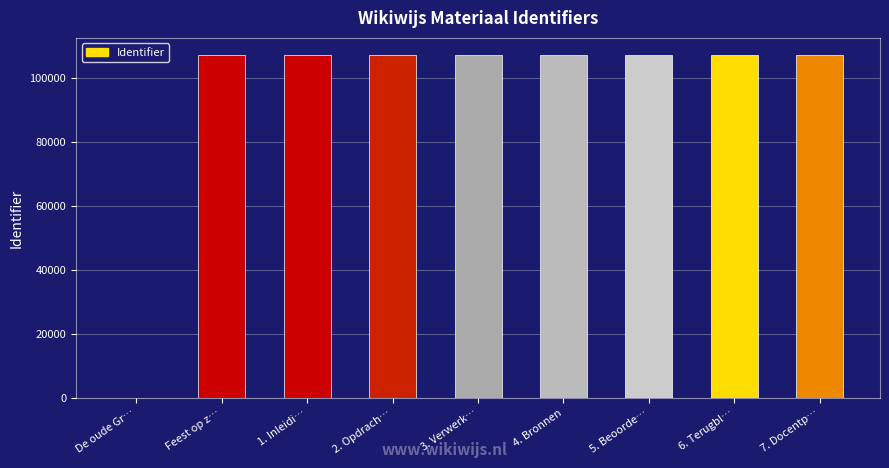

Which has a higher value, De oude Gr… or 6. Terugbl…?

6. Terugbl…